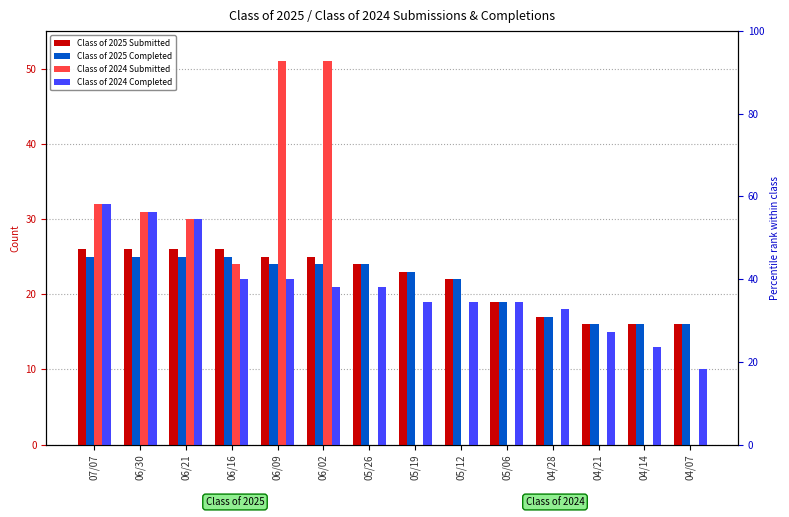

Reading left to right, transcribe all the data shown in this chart.

Class of 2025 Submitted: 26	26	26	26	25	25	24	23	22	19	17	16	16	16
Class of 2025 Completed: 25	25	25	25	24	24	24	23	22	19	17	16	16	16
Class of 2024 Submitted: 32	31	30	24	51	51	0	0	0	0	0	0	0	0
Class of 2024 Completed: 32	31	30	22	22	21	21	19	19	19	18	15	13	10